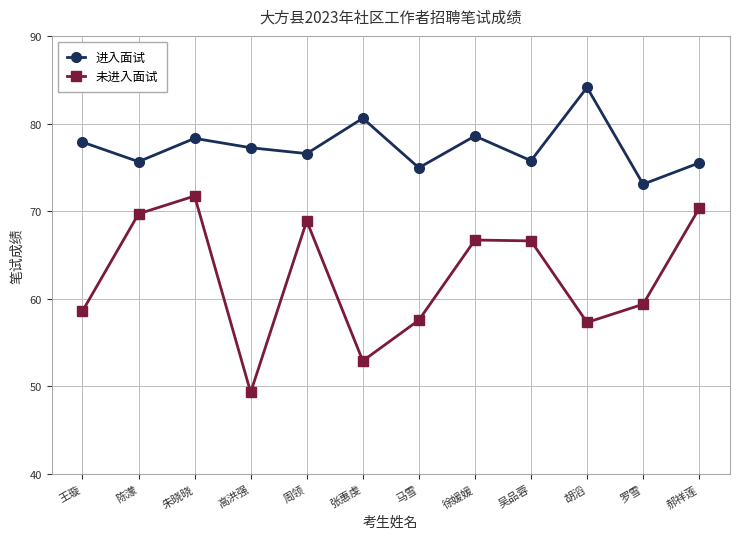

The value of 未进入面试 at 周领 is 116.0. True or false?

False